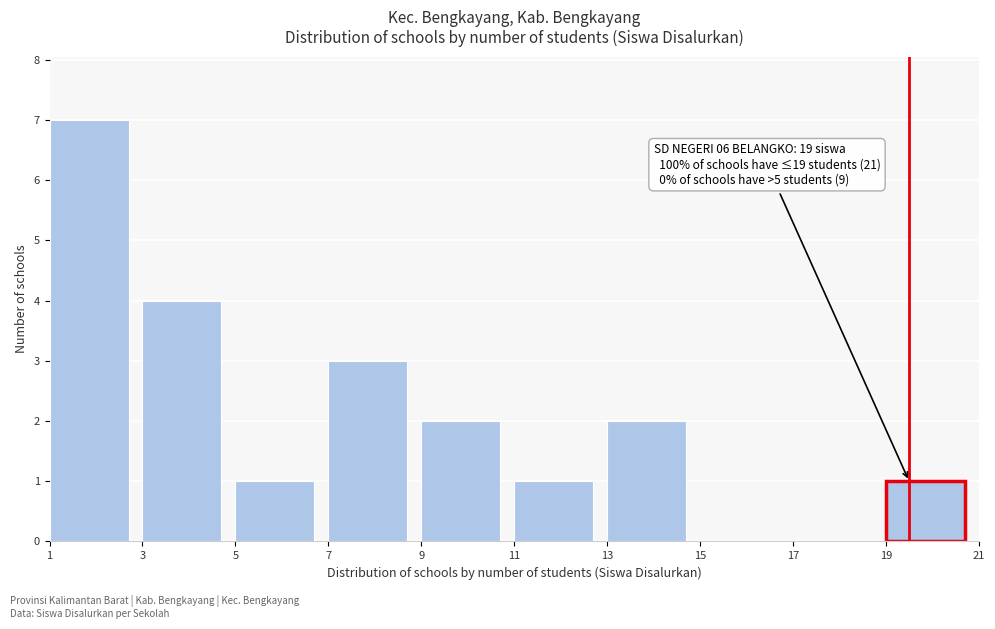

Over which range of the x-axis is the bar tallest?

1 to 3